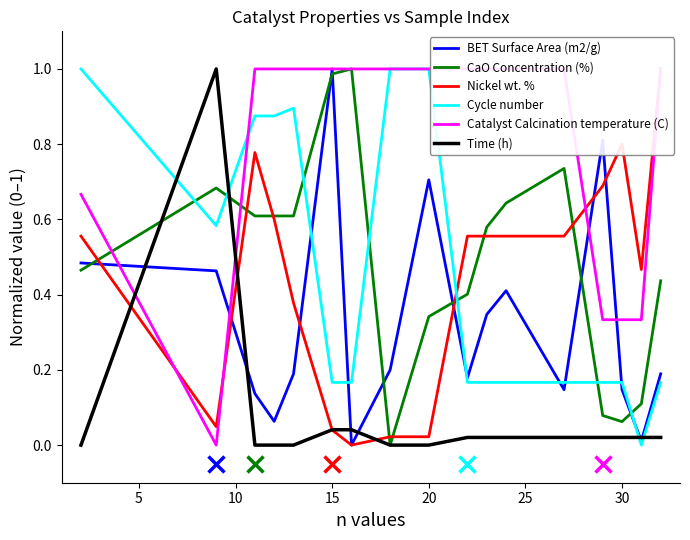

After their last crossing, which series has the higher values: CaO Concentration (%) or Cycle number?

CaO Concentration (%)